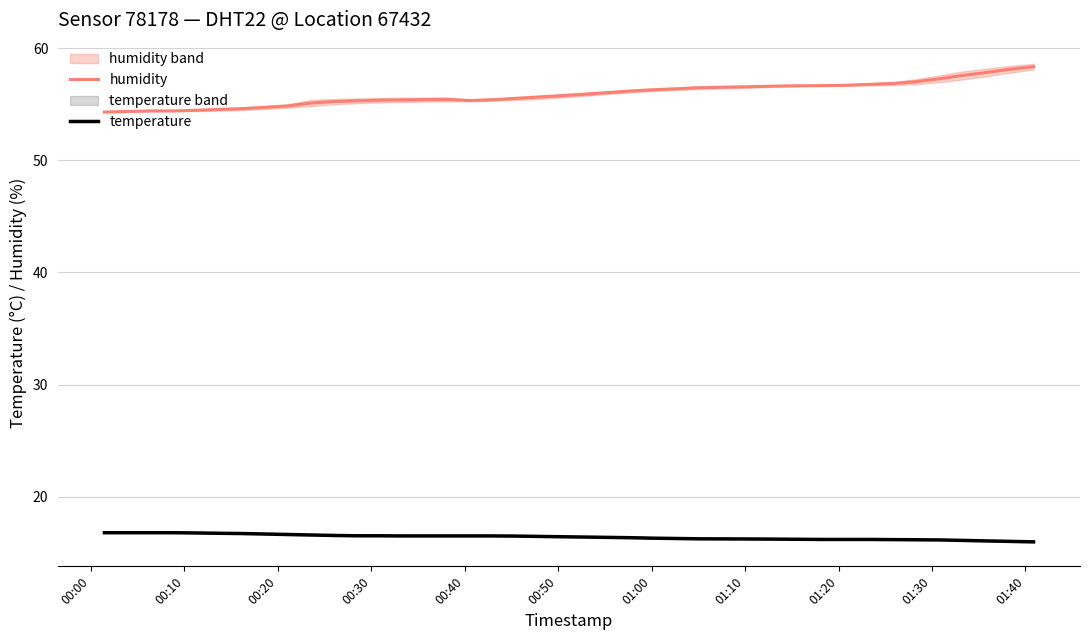

What are all the series names shown in the legend?

humidity, temperature